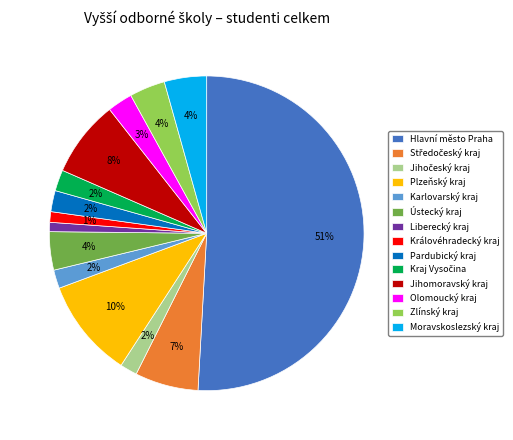

Between Liberecký kraj and Zlínský kraj, which is larger?

Zlínský kraj